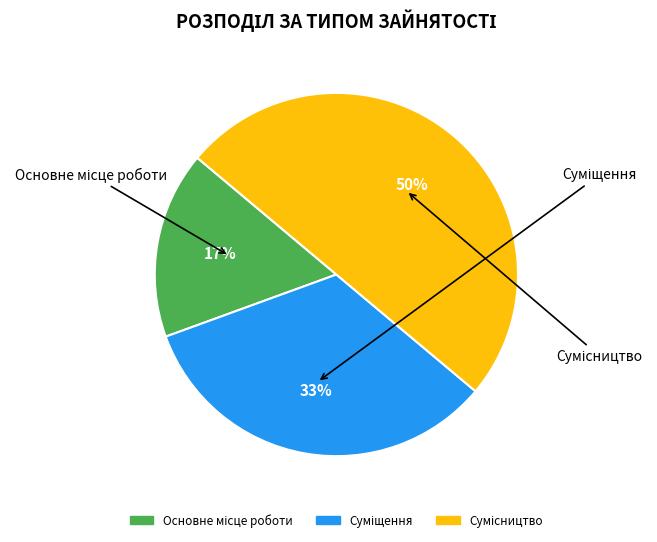

To the nearest percent, what is the difference between the largest and smallest slice percentages?

33%